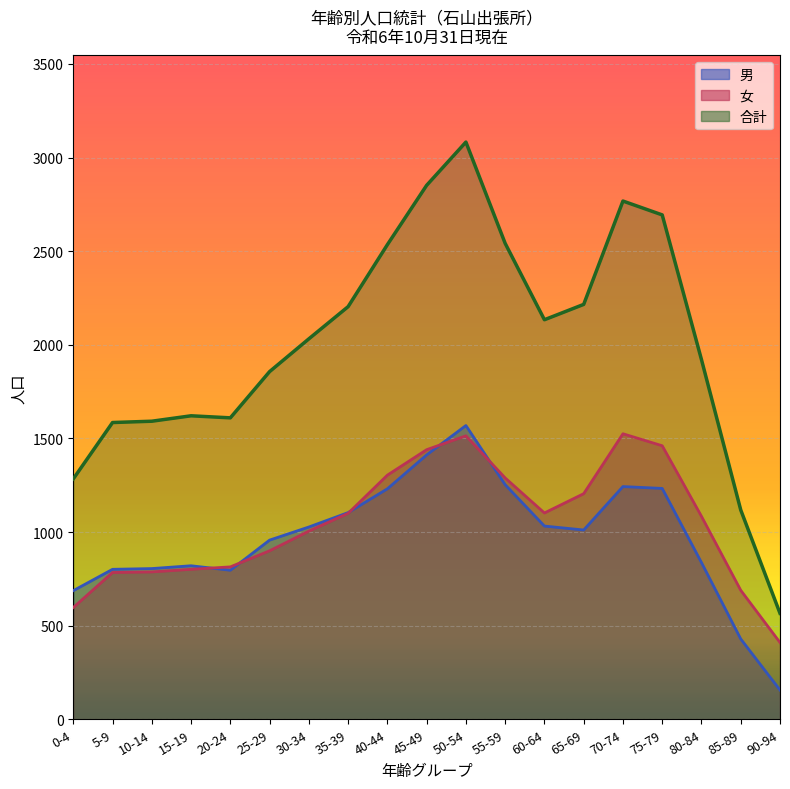

At which label does 女 first exceed 1084?

35-39